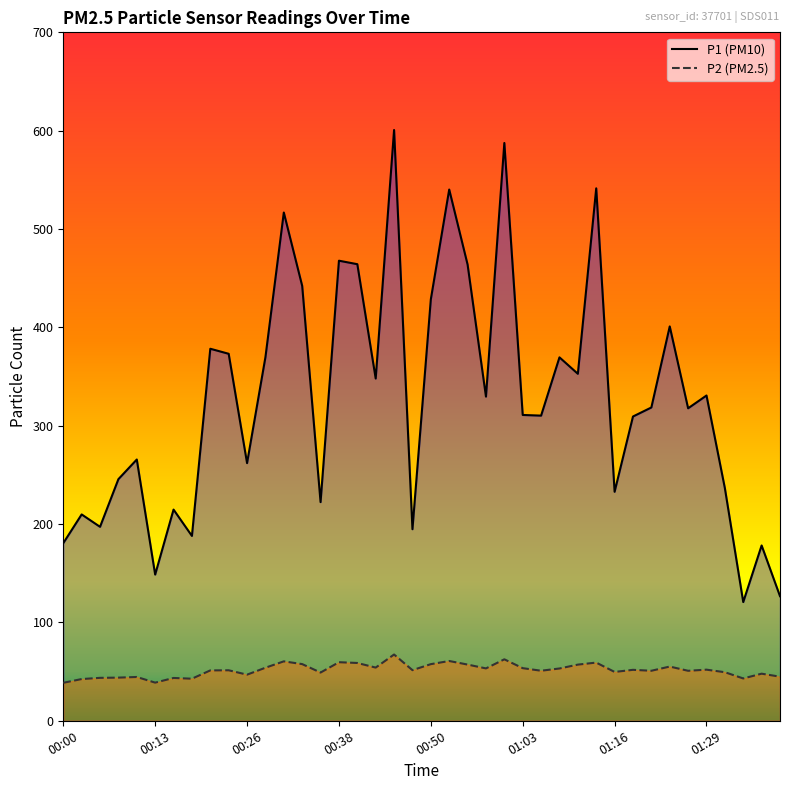

Reading left to right, extract all data points from this chart.

P1: 00:00=180.6	00:03=209.8	00:05=197.2	00:08=245.7	00:11=265.6	00:13=148.7	00:16=214.7	00:18=187.9	00:21=378.3	00:23=373.1	00:26=262.0	00:28=369.7	00:31=516.8	00:33=442.2	00:36=222.3	00:38=467.8	00:41=464.2	00:43=348.0	00:46=600.7	00:48=194.8	00:50=428.5	00:53=540.2	00:55=463.9	00:58=329.6	01:00=587.5	01:03=310.9	01:05=310.3	01:08=369.5	01:11=352.8	01:13=541.4	01:16=232.8	01:18=309.4	01:21=318.6	01:24=401.0	01:26=317.7	01:29=330.7	01:31=236.5	01:34=120.7	01:36=178.2	01:39=126.7
P2: 00:00=38.6	00:03=42.4	00:05=43.6	00:08=43.9	00:11=44.5	00:13=38.8	00:16=43.5	00:18=42.8	00:21=51.2	00:23=51.4	00:26=46.9	00:28=54.0	00:31=60.4	00:33=57.6	00:36=49.0	00:38=59.5	00:41=58.8	00:43=54.1	00:46=67.4	00:48=51.5	00:50=57.6	00:53=60.8	00:55=57.1	00:58=53.2	01:00=62.5	01:03=53.5	01:05=50.9	01:08=53.2	01:11=57.1	01:13=59.2	01:16=49.6	01:18=51.8	01:21=50.9	01:24=55.1	01:26=50.8	01:29=52.0	01:31=49.4	01:34=43.0	01:36=47.9	01:39=44.8